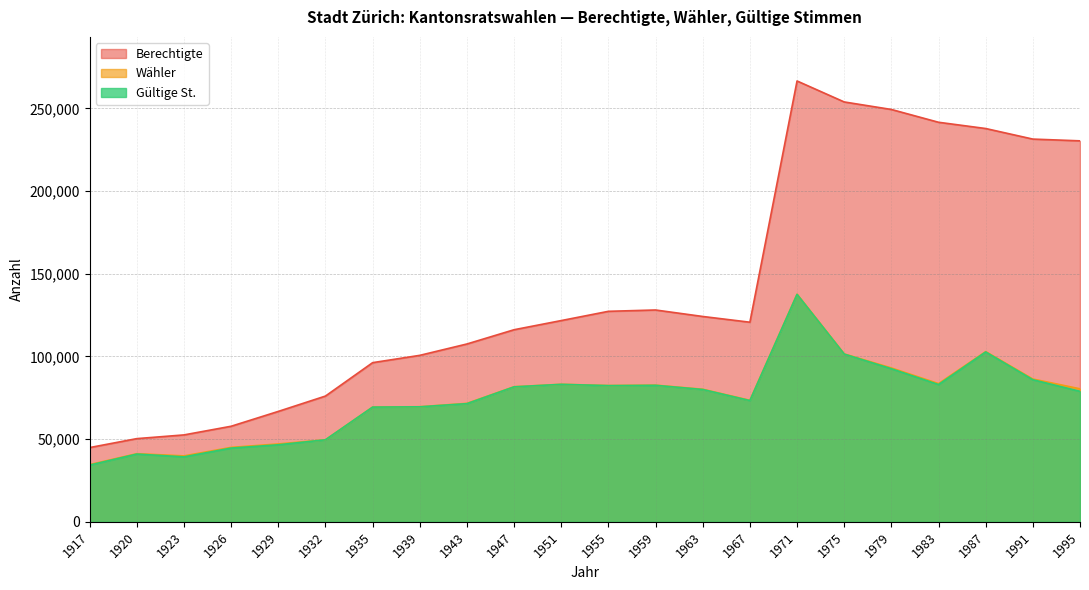

True or false: Berechtigte and Wähler intersect in this chart.

False